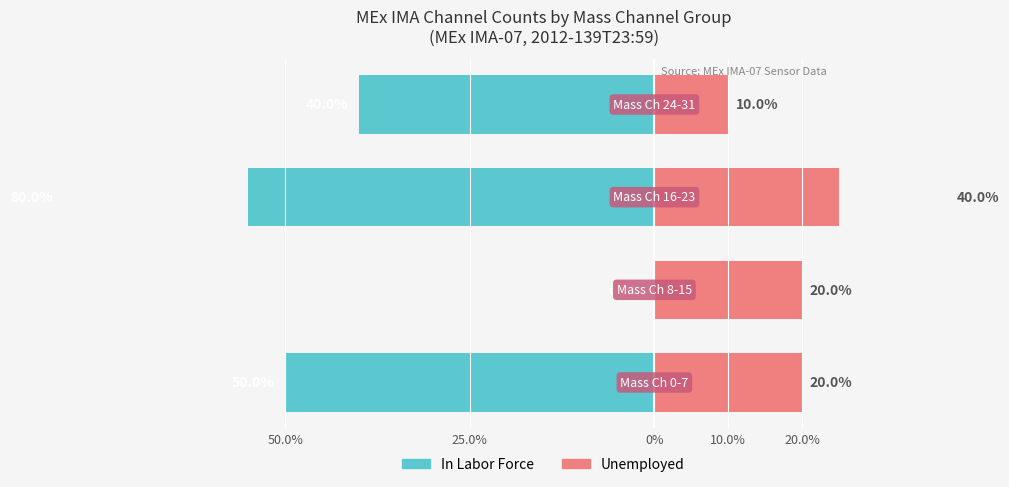

How many values in In Labor Force are below zero?

3